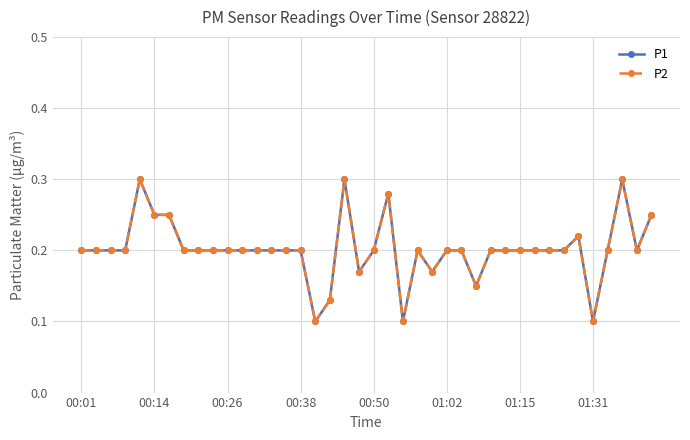

Does the chart have visible grid lines?

Yes